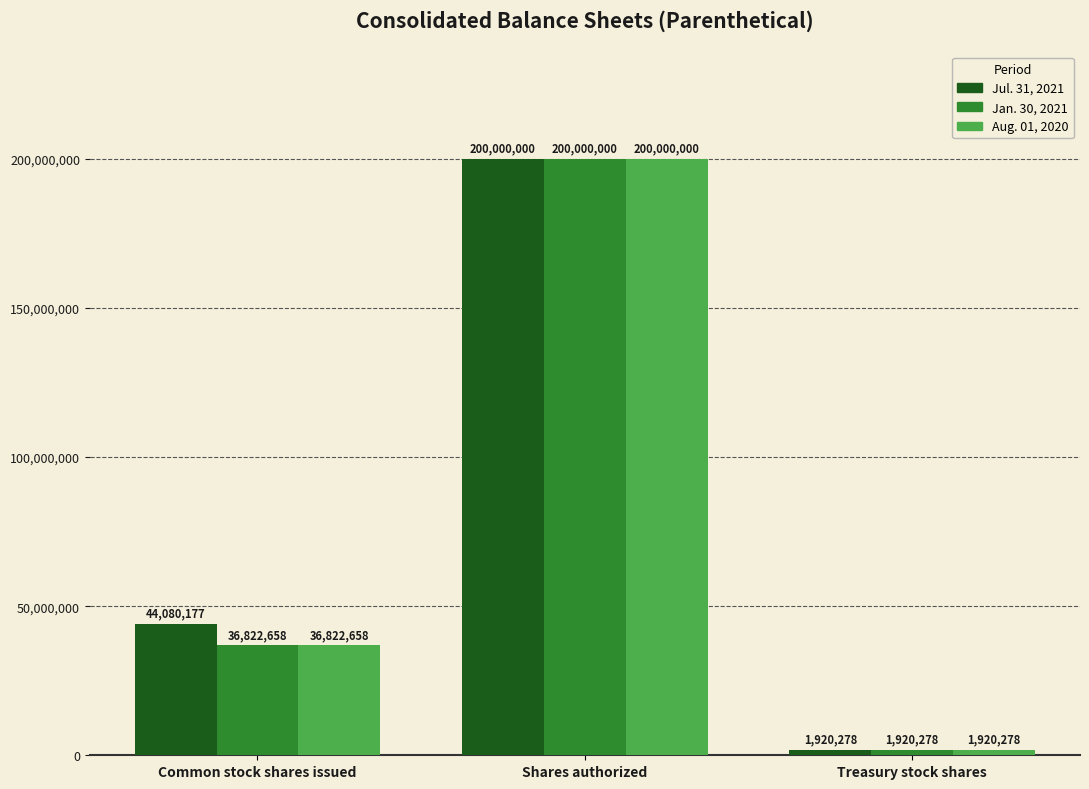

At how many categories does at least one series exceed 40792958?

2